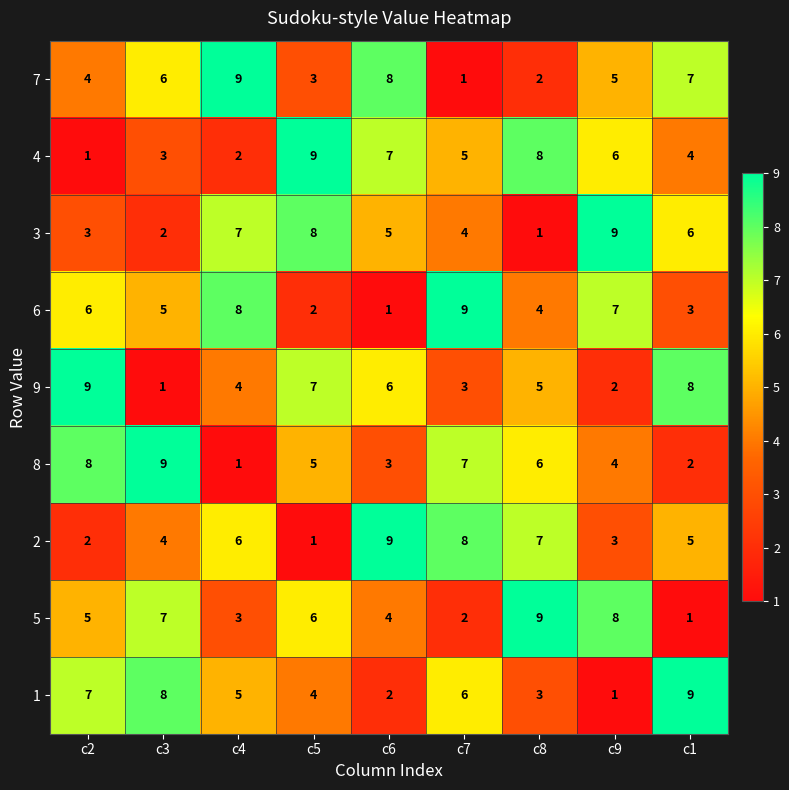

What is the greatest value displayed?

9